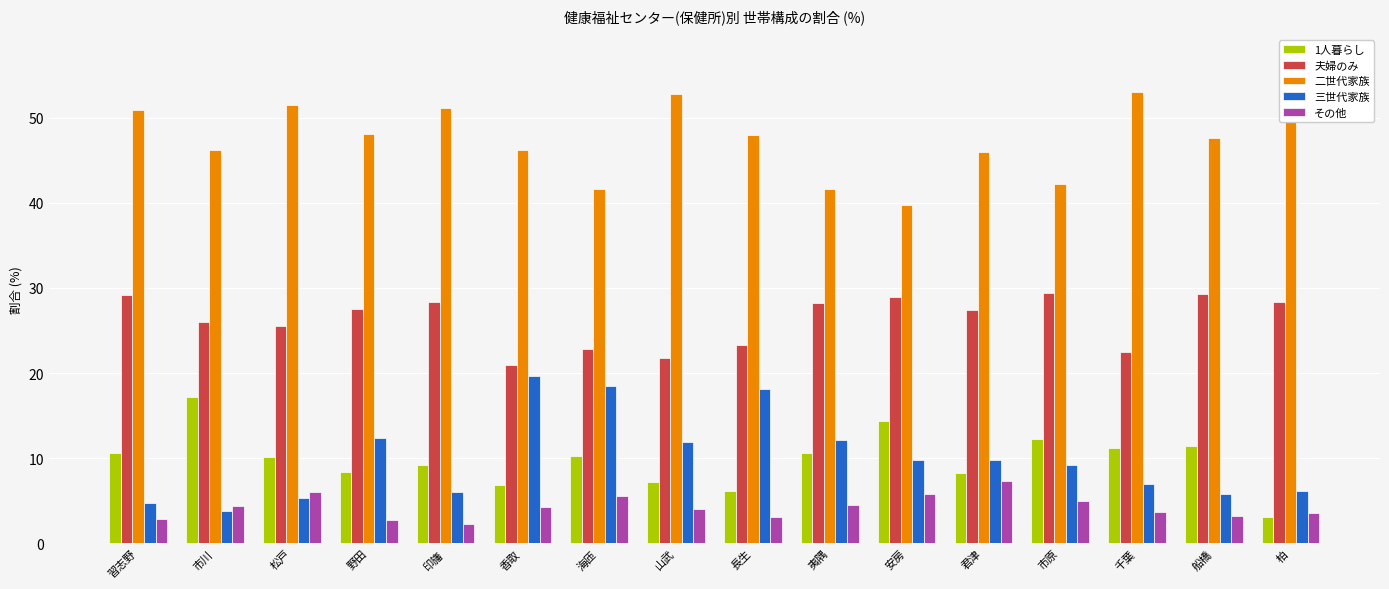

How many distinct data groups are displayed?

5